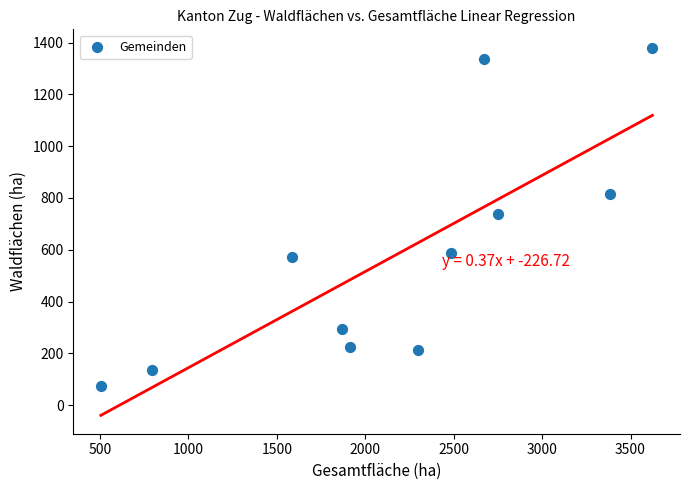

What is the average Y value?

579.2